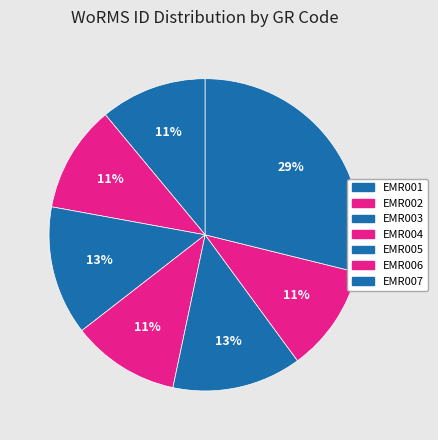

How many slices are in this pie chart?

7